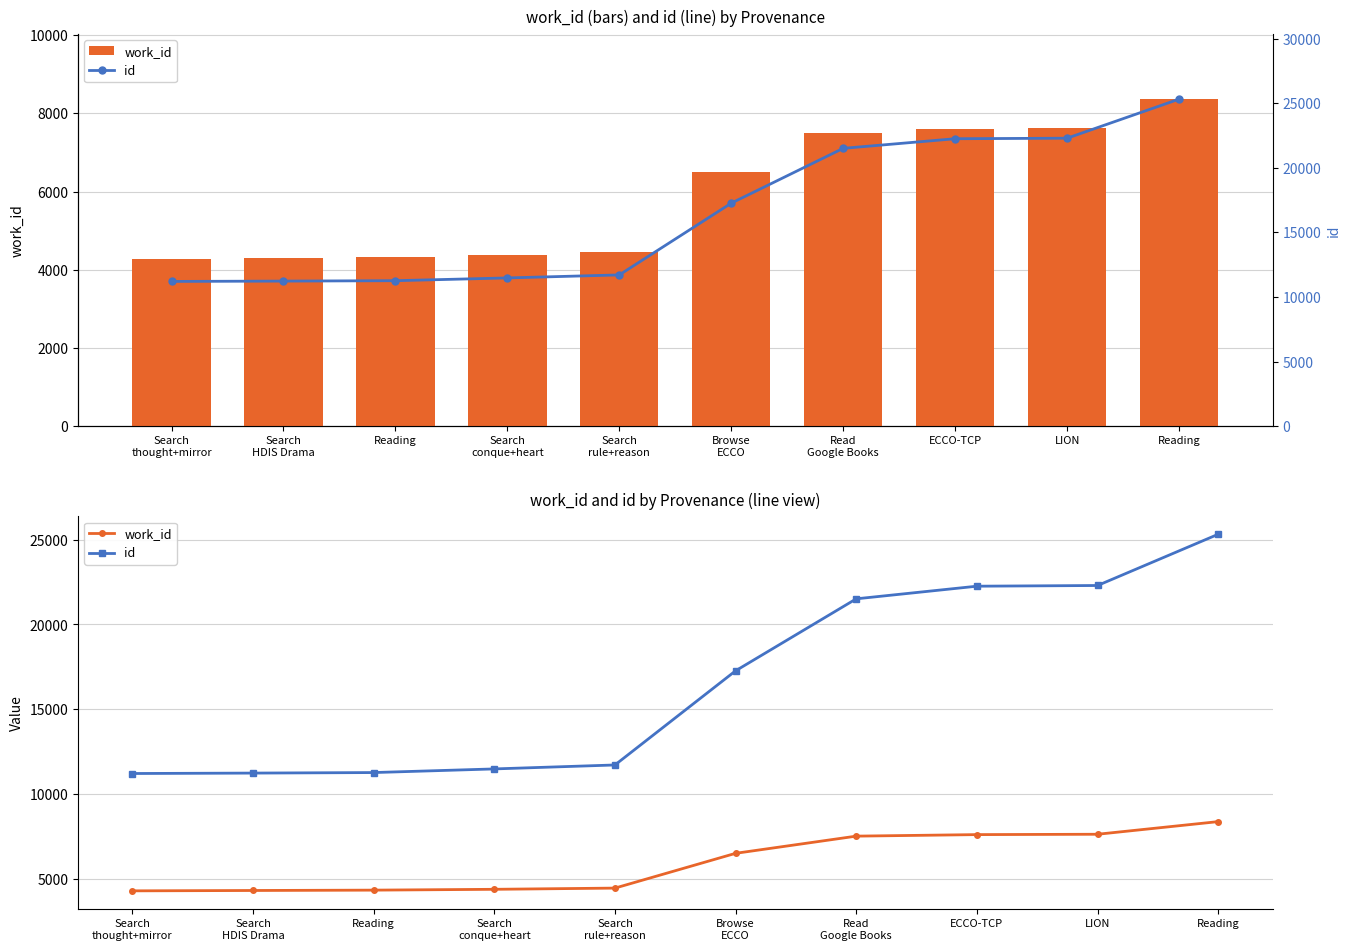

What is the approximate value of id at Reading, to the nearest 100?

25300